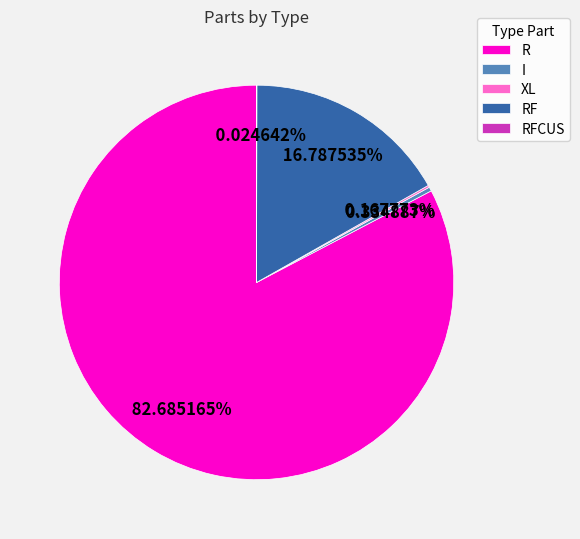

True or false: RF accounts for 3% of the total.

False